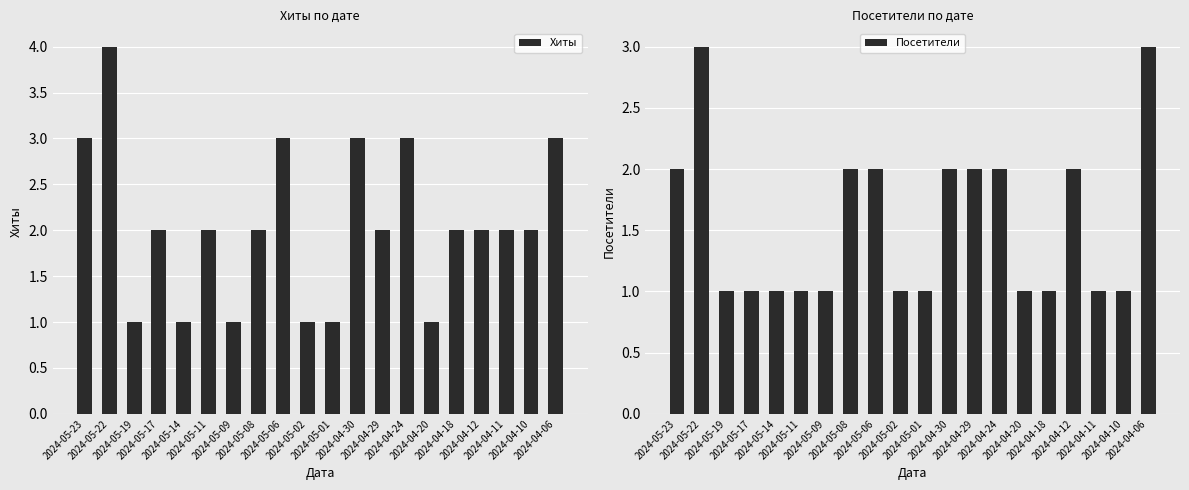

At how many categories does at least one series exceed 3?

1